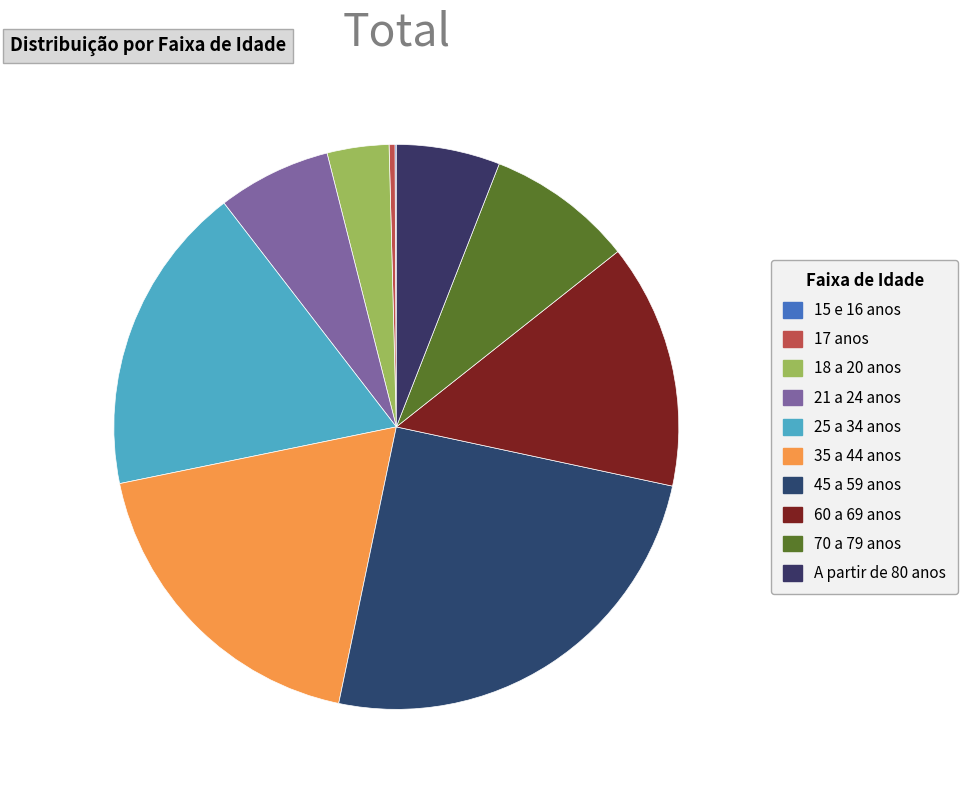

Is it true that 60 a 69 anos is 14% of the pie?

True